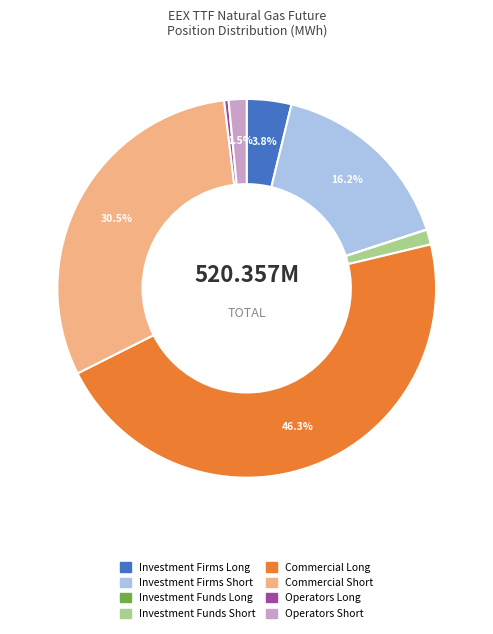

How much of the chart is everything except Investment Firms Long?

96.2%